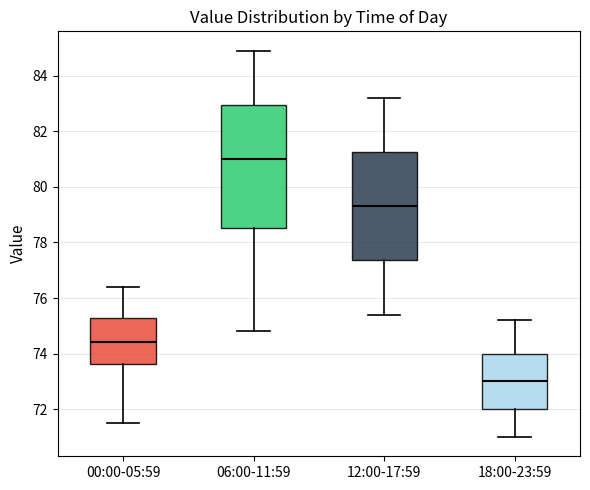

Which box has the highest median line?

06:00-11:59